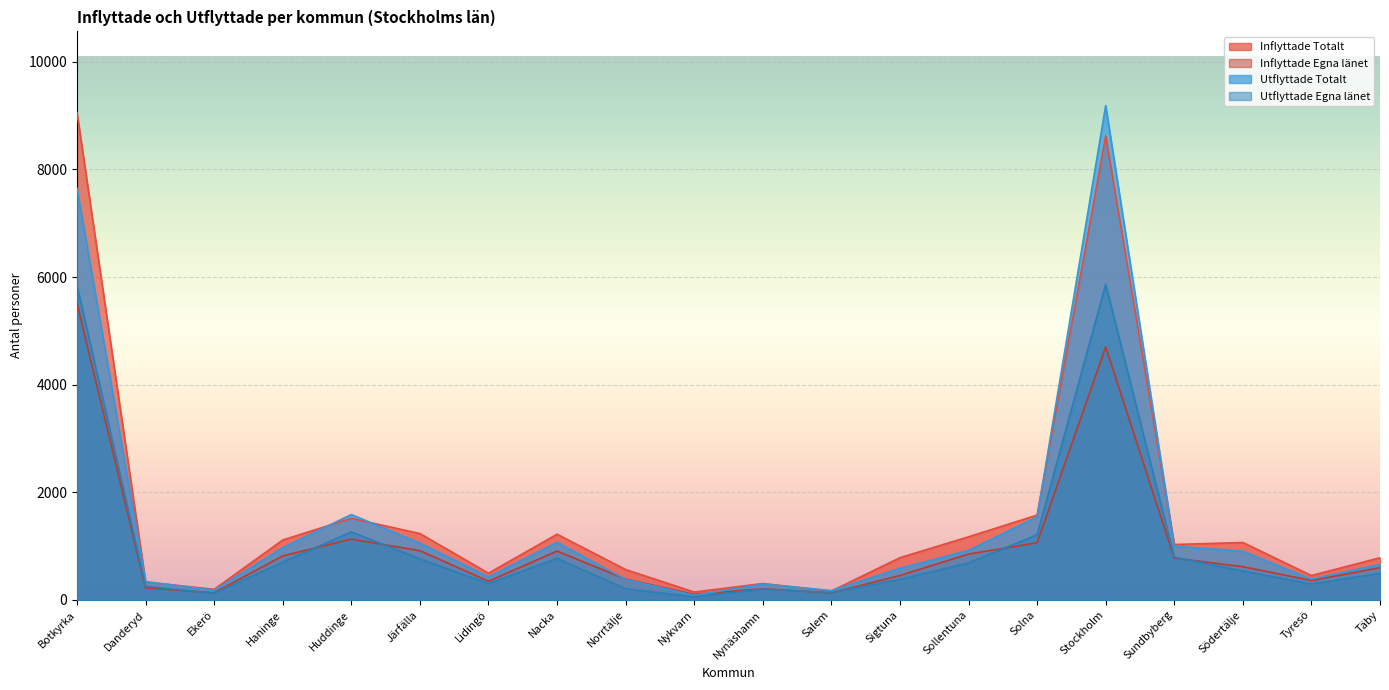

What is the label of the 4th point from the right?

Sundbyberg